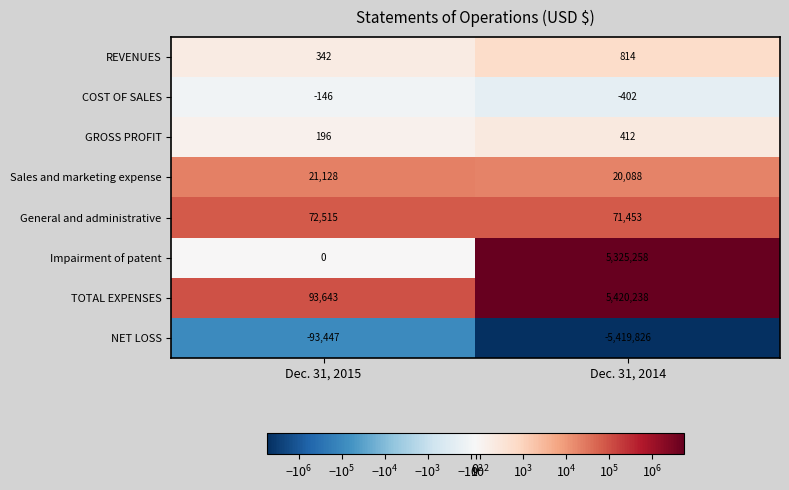

What is the minimum value shown in the chart?

-5419826